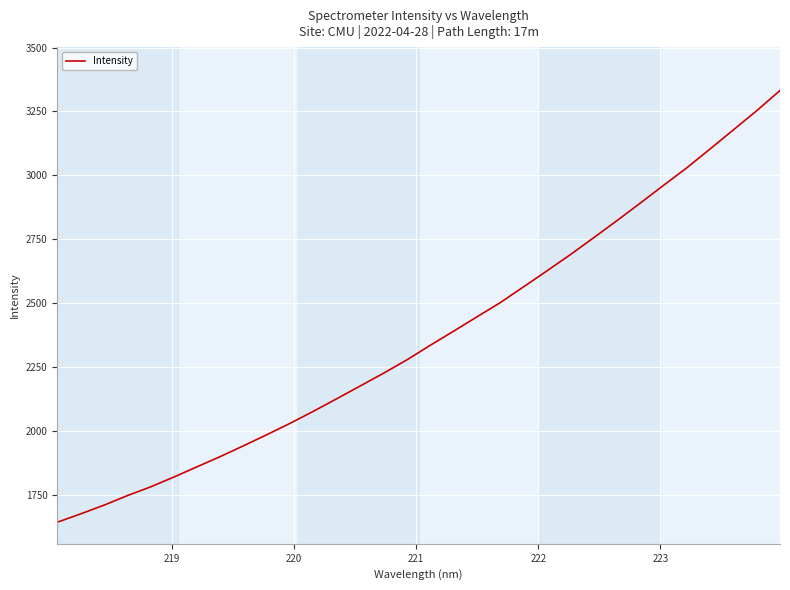

What is the difference between the maximum and minimum values?

1688.8